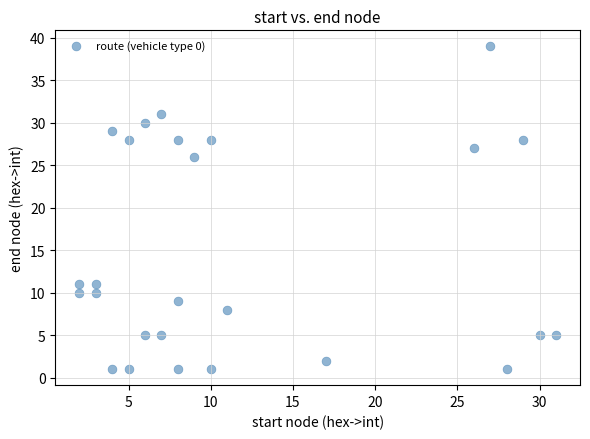

What Y value in the scatter plot is closest to 20?

26